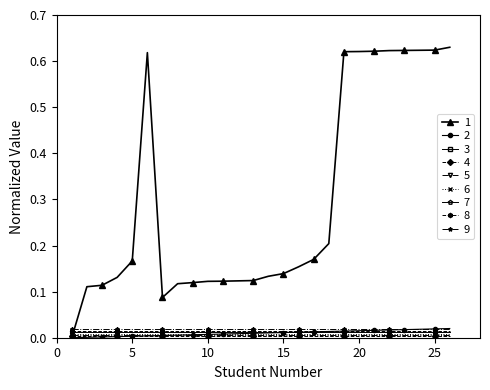

How many series are shown in this chart?

9